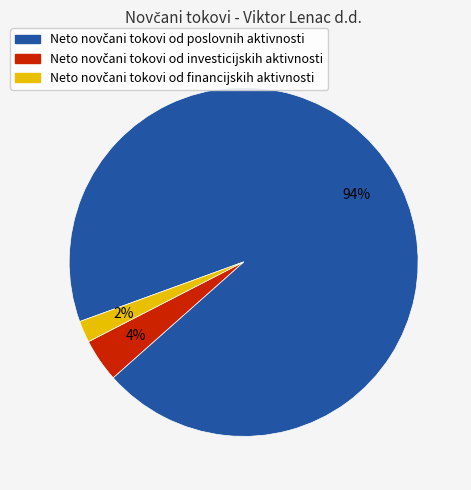

Is there any slice that represents more than half of the pie?

Yes